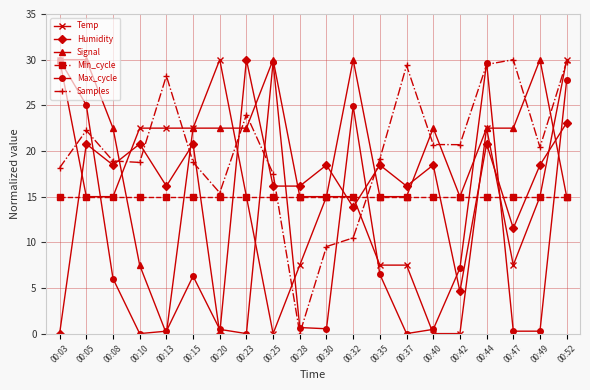

What is the difference between the Samples values at 00:25 and 00:52?

12.3